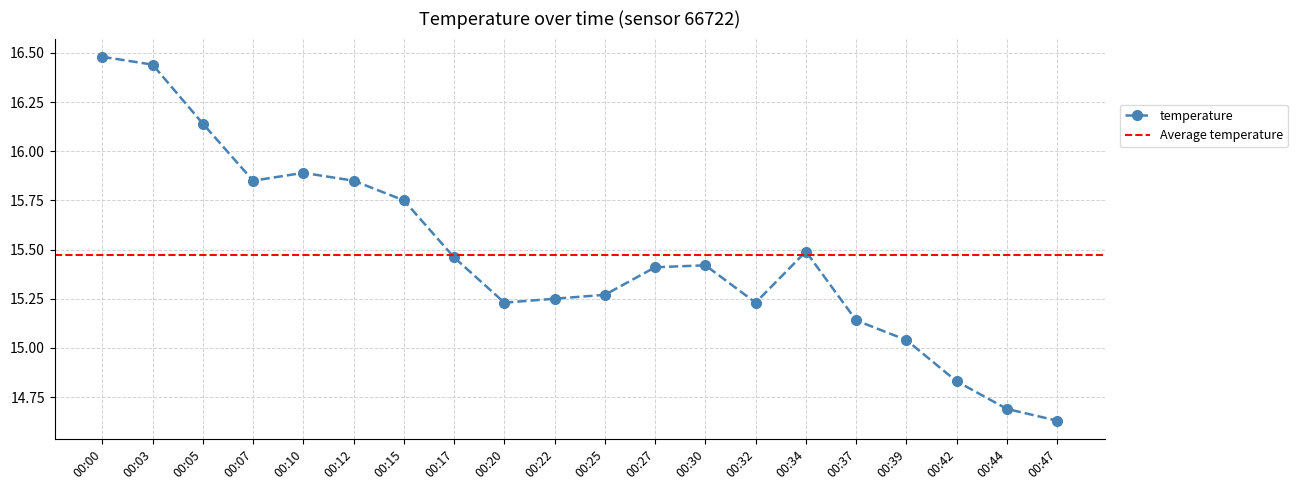

Reading left to right, extract all data points from this chart.

16.5	16.4	16.1	15.8	15.9	15.8	15.8	15.5	15.2	15.2	15.3	15.4	15.4	15.2	15.5	15.1	15.0	14.8	14.7	14.6